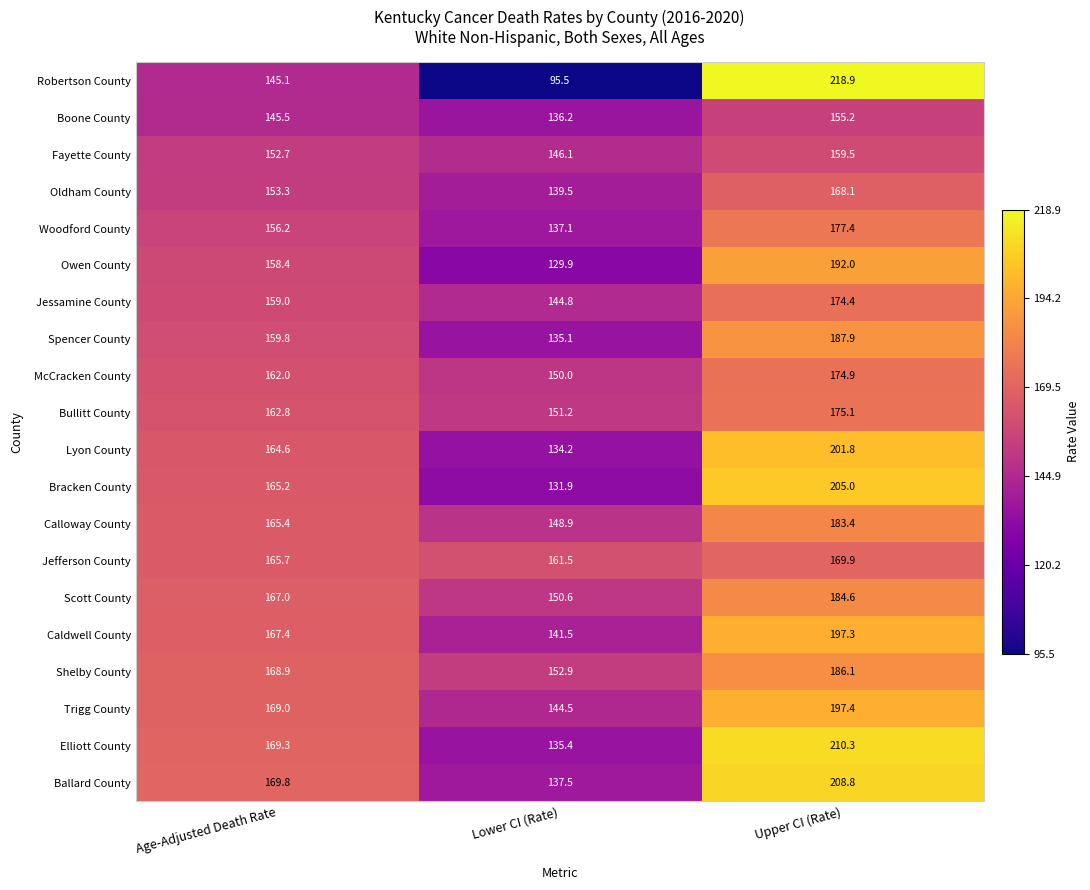

At Upper CI (Rate), list the series in order from largest to smallest.

Robertson County, Elliott County, Ballard County, Bracken County, Lyon County, Trigg County, Caldwell County, Owen County, Spencer County, Shelby County, Scott County, Calloway County, Woodford County, Bullitt County, McCracken County, Jessamine County, Jefferson County, Oldham County, Fayette County, Boone County